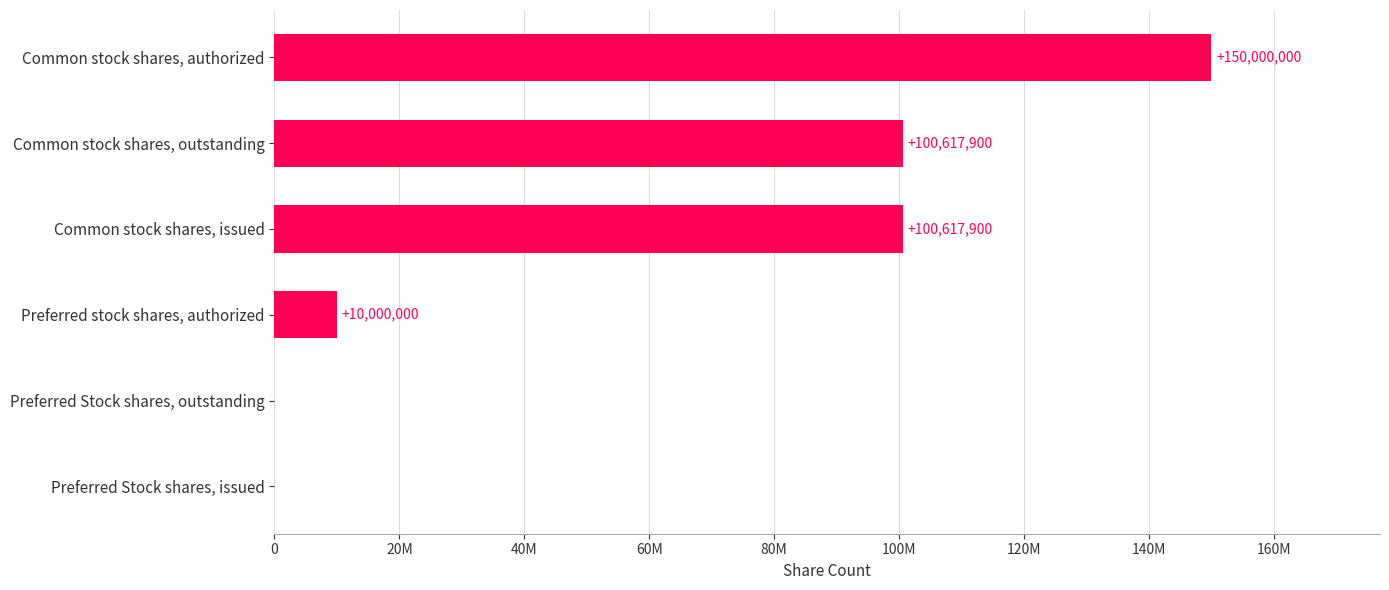

Are the bars horizontal?

Yes